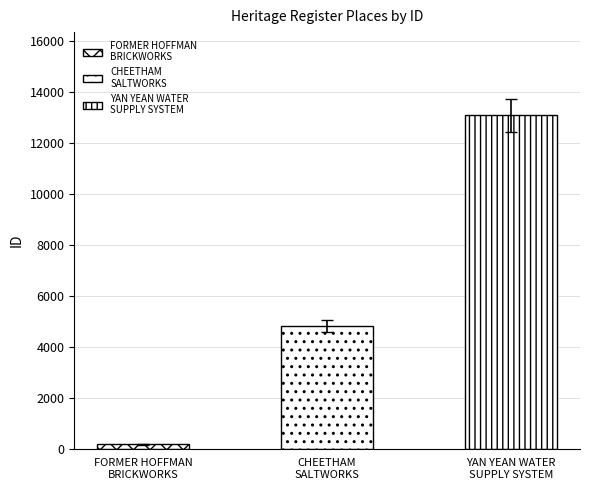

Reading right to left, what are all the values shown in this chart?

YAN YEAN WATER
SUPPLY SYSTEM=13088	CHEETHAM
SALTWORKS=4820	FORMER HOFFMAN
BRICKWORKS=172